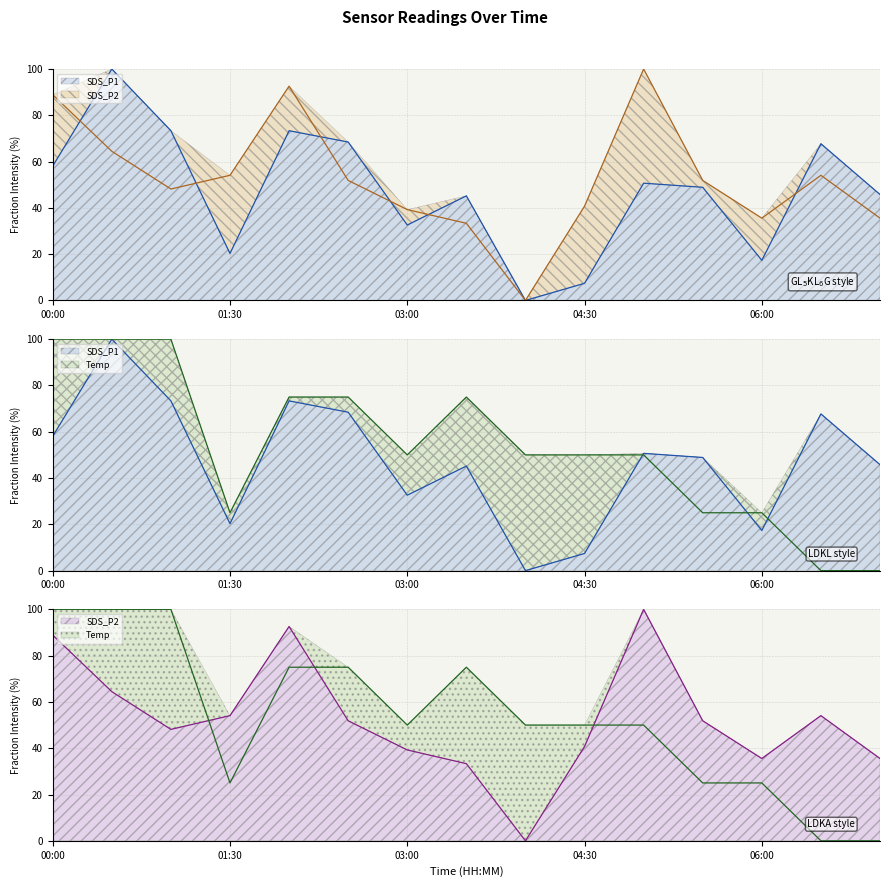

Which series has the largest total across all categories?

Temp